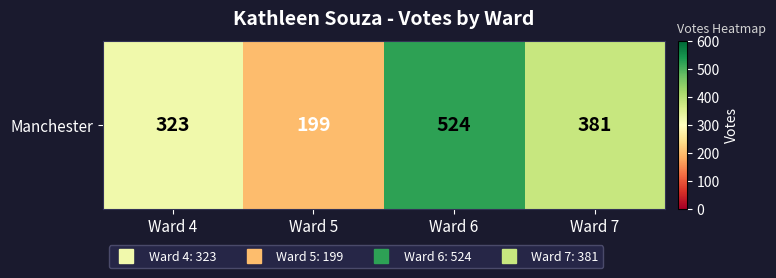

The value at Ward 6 is 878. True or false?

False